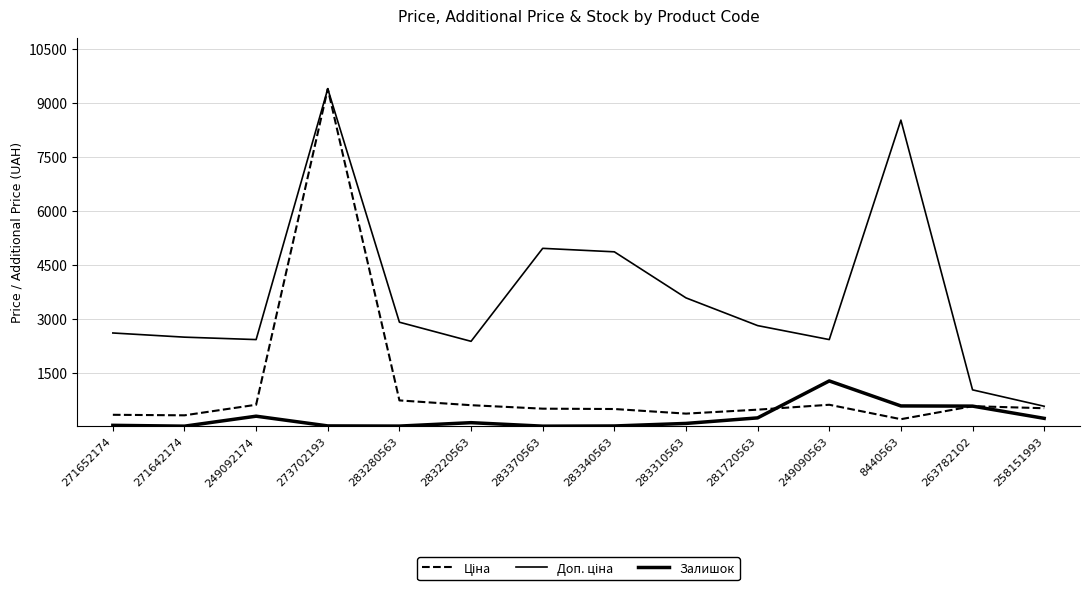

Which series has the largest range (max minus min)?

Ціна